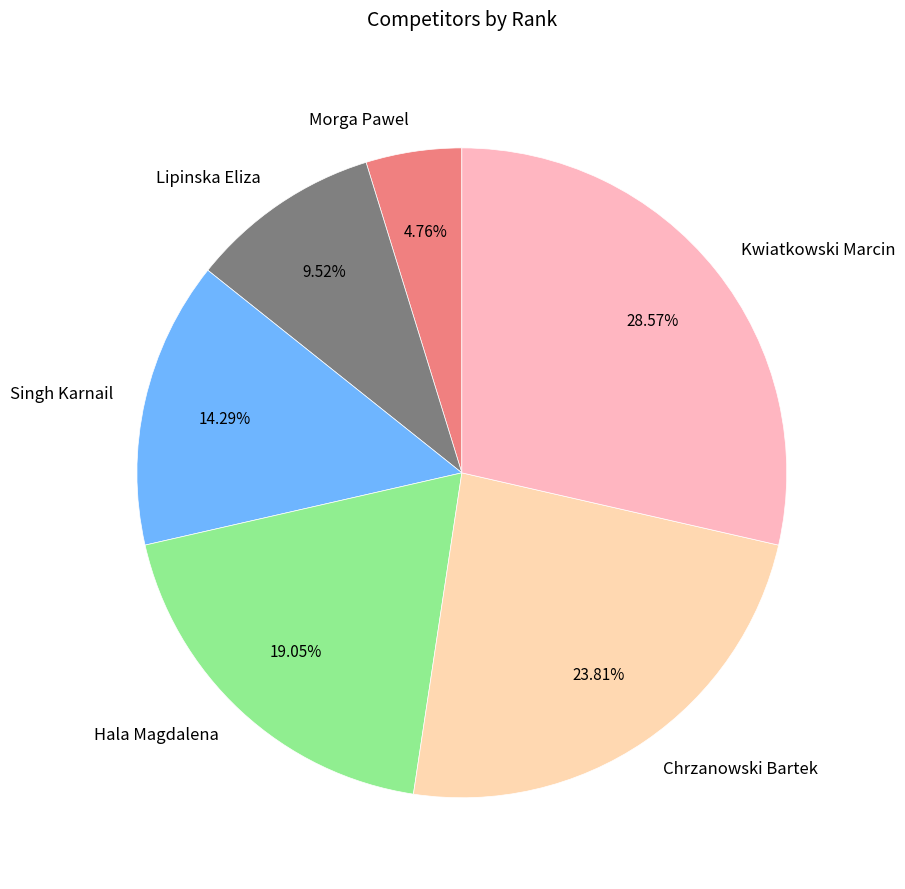

What percentage is the Chrzanowski Bartek slice, to the nearest percent?

24%